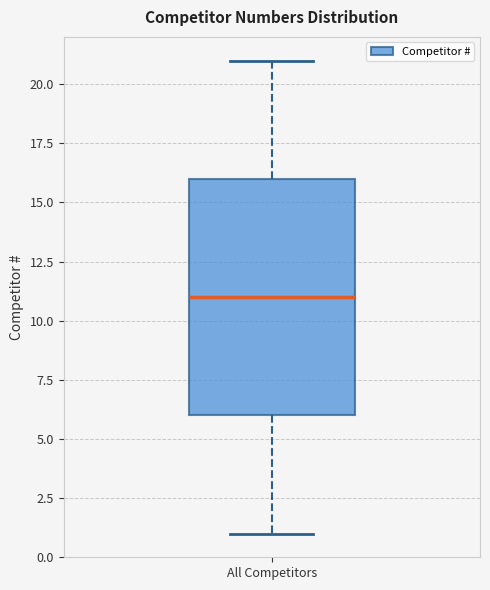

Read this box plot against the y-axis: the position of the median line, the range covered by the box, and the ends of both whiskers. The values are not printed on the chart, so give them approximately, as read against the axis.

median 11, box 6 to 16, whiskers 1 to 21